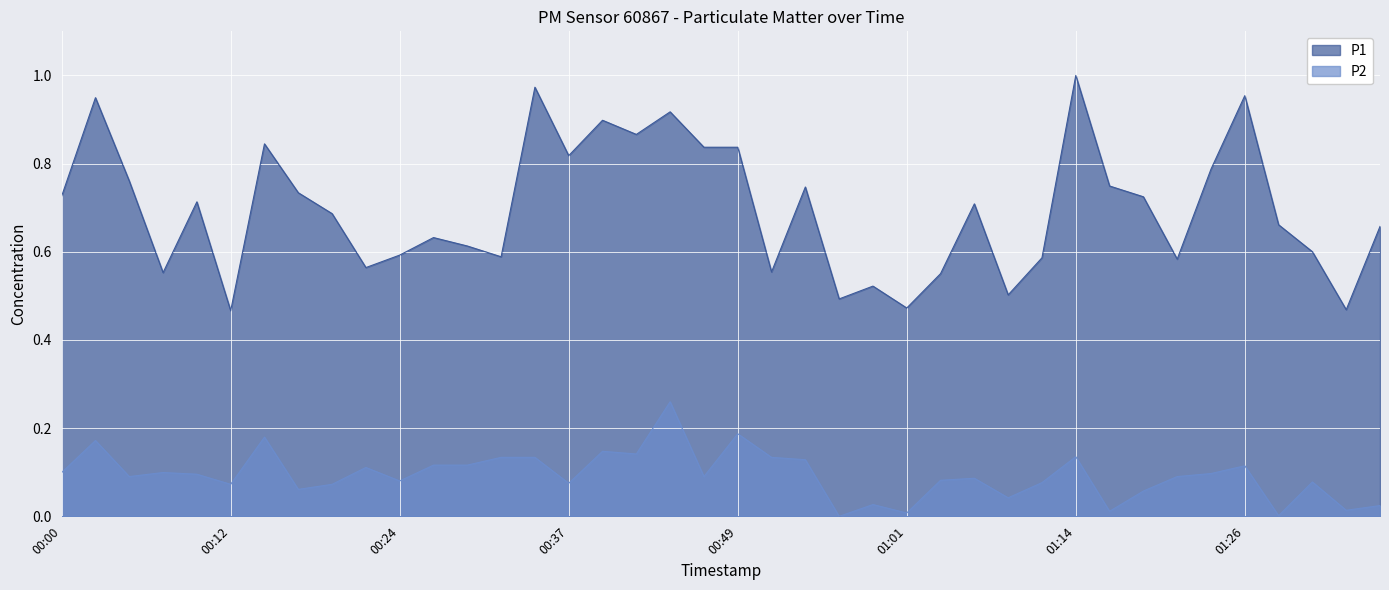

What is the difference between the second highest and minimum values in the P2 series?

0.2